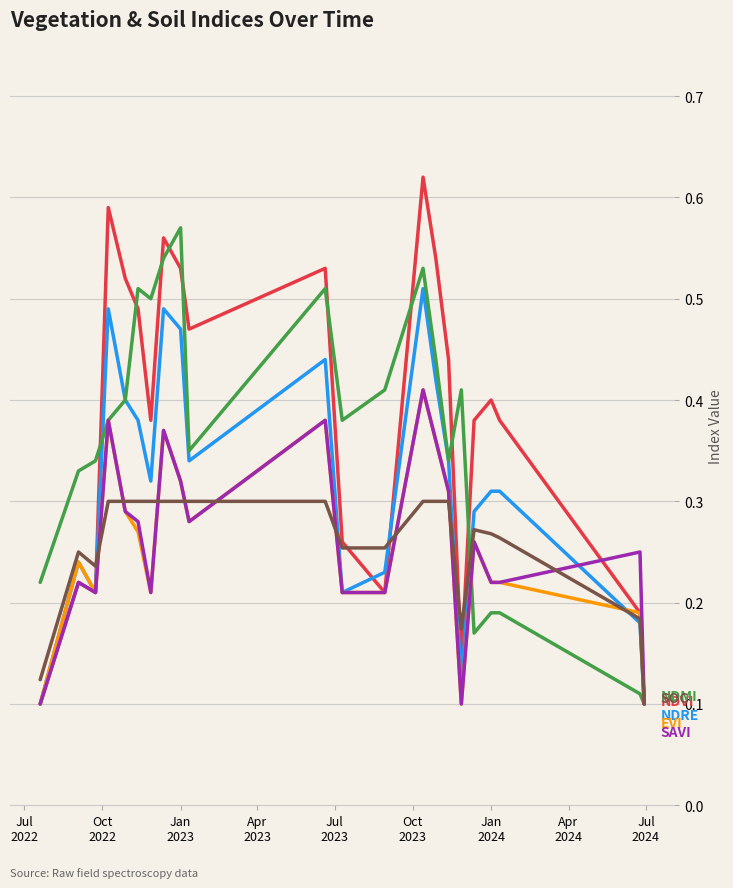

How many lines are shown in the chart?

6